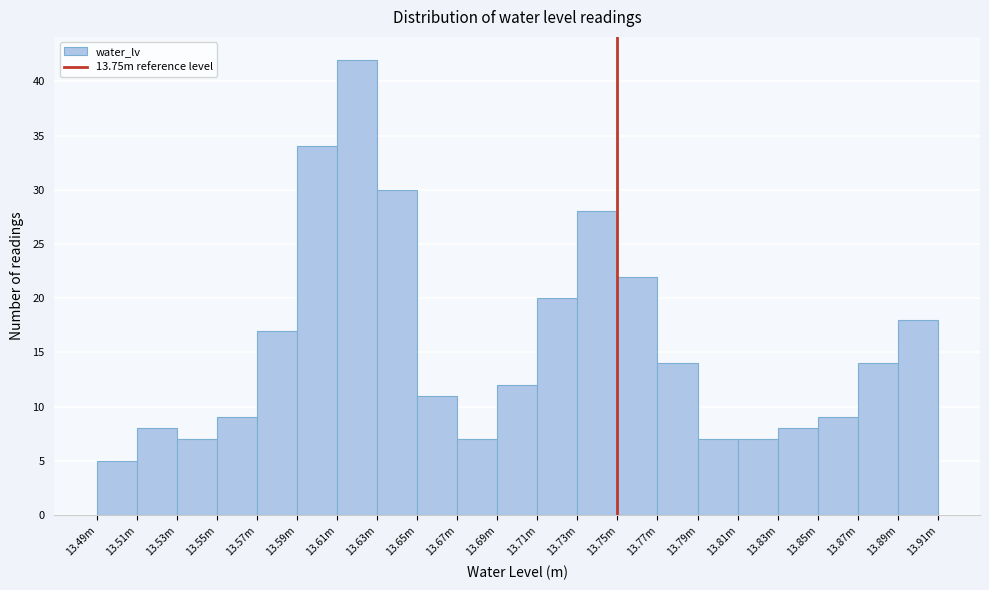

Reading left to right, what are all the values shown in this chart?

5	8	7	9	17	34	42	30	11	7	12	20	28	22	14	7	7	8	9	14	18